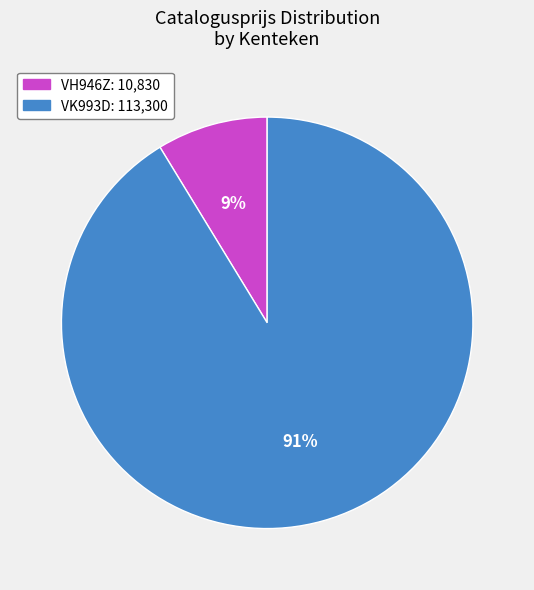

Is there any slice that represents more than half of the pie?

Yes